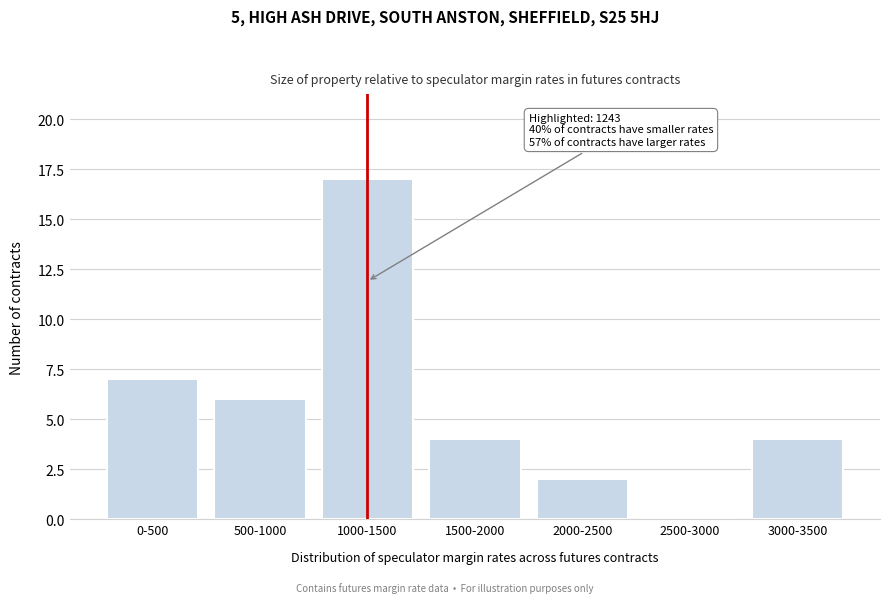

Reading left to right, transcribe all the data shown in this chart.

0-500=7	500-1000=6	1000-1500=17	1500-2000=4	2000-2500=2	2500-3000=0	3000-3500=4